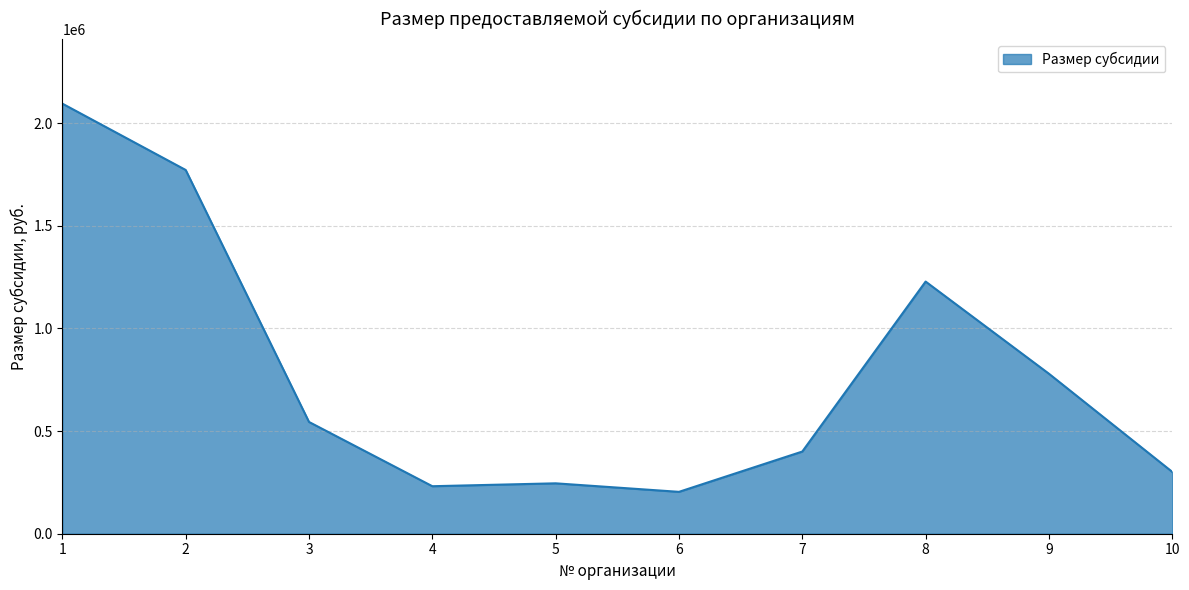

What is the sum of all values?

7801213